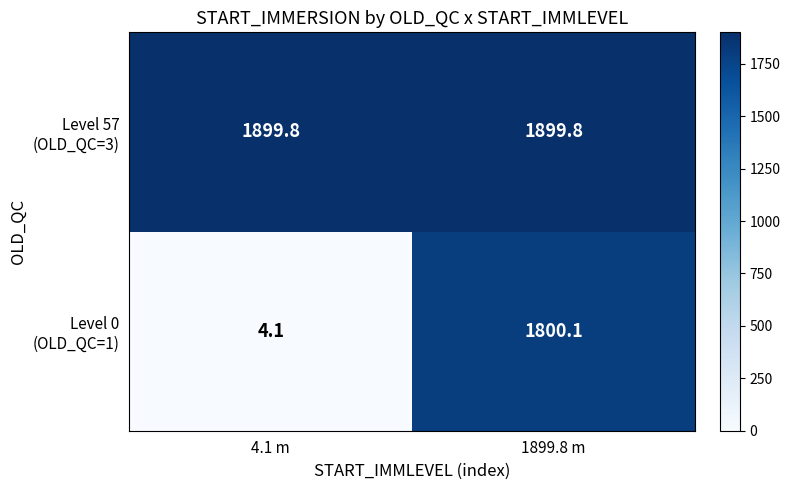

What is the difference between the highest and lowest values at 1899.8 m?

99.7